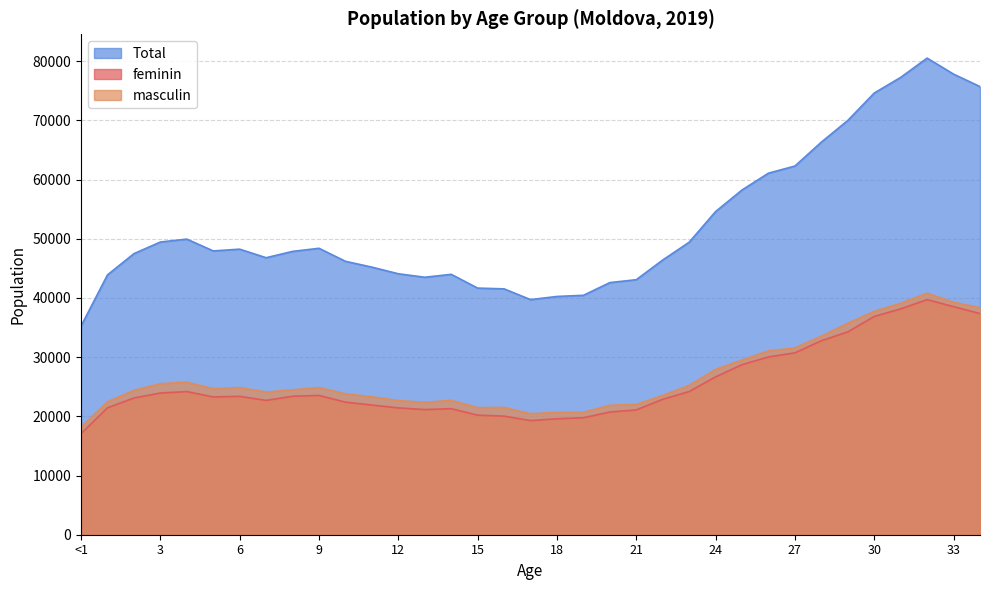

What is the approximate value of masculin at 13, to the nearest 50?

22350